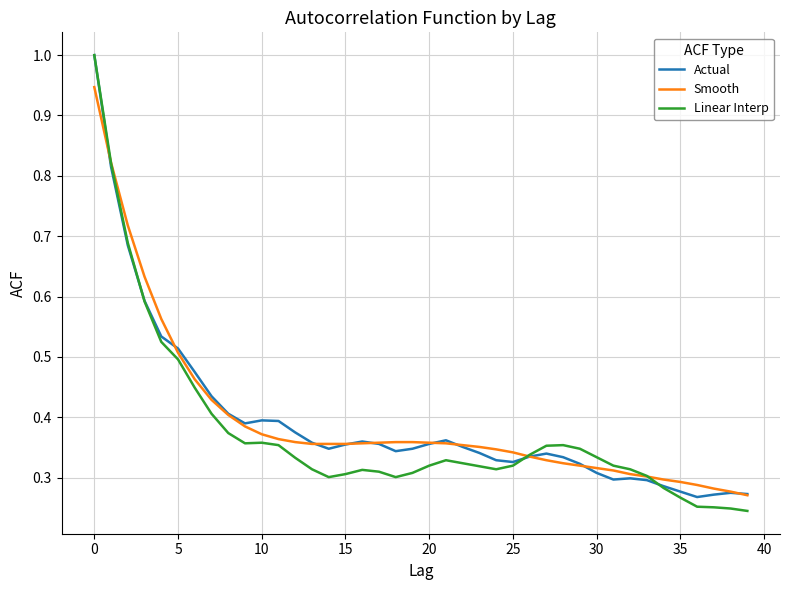

Which series has the largest range (max minus min)?

Linear Interp